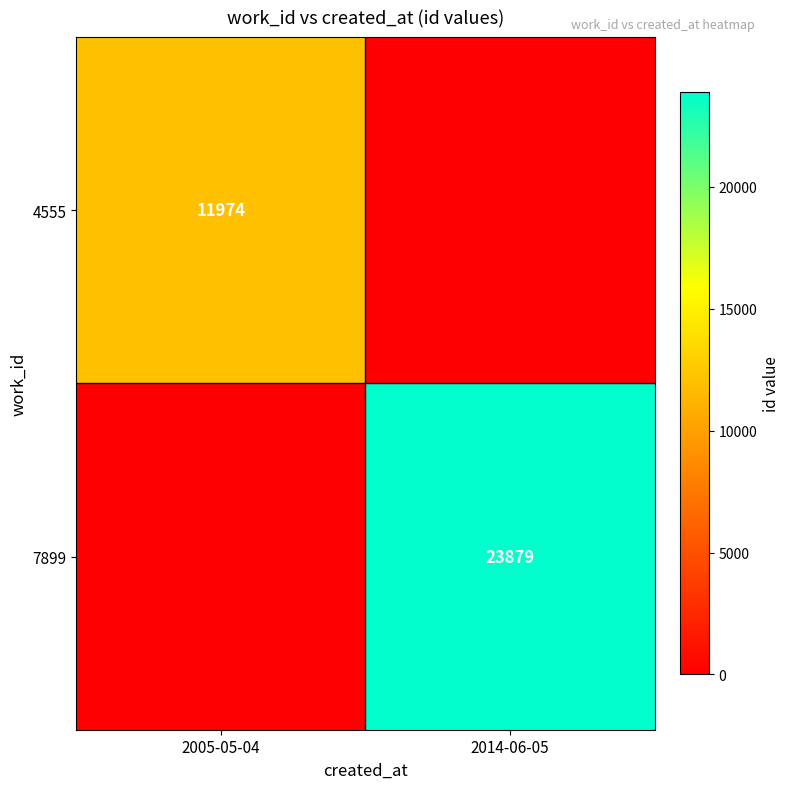

The value of 7899 at 2014-06-05 is 23879. True or false?

True